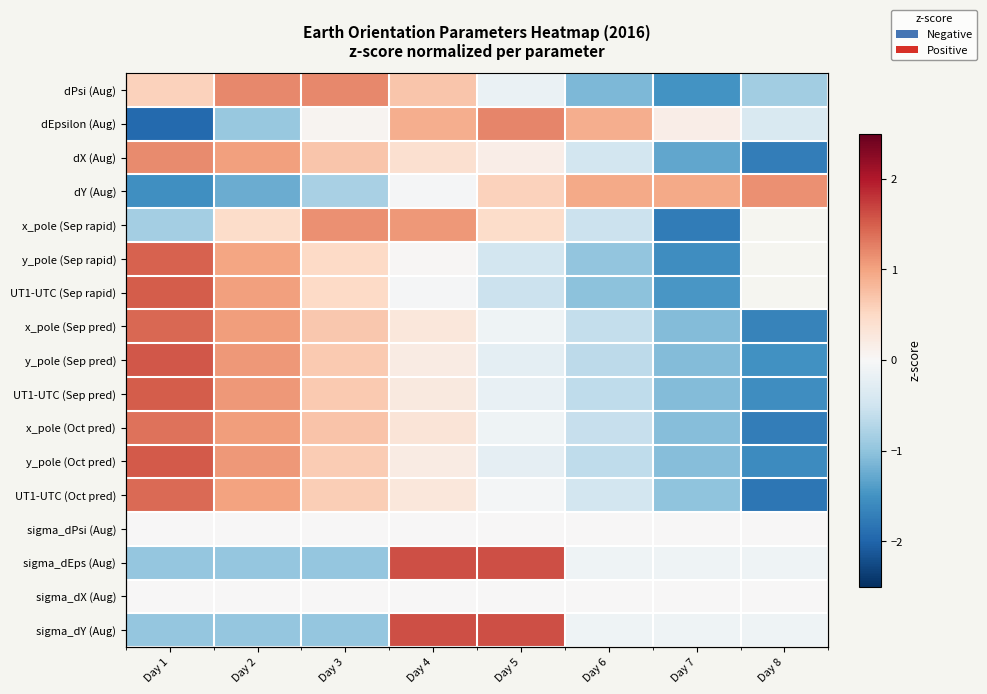

At which category does the chart reach its minimum across all series?

Day 1